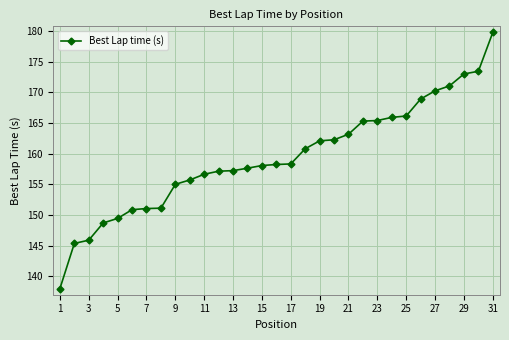

What is the difference between the maximum and minimum values?

41.7